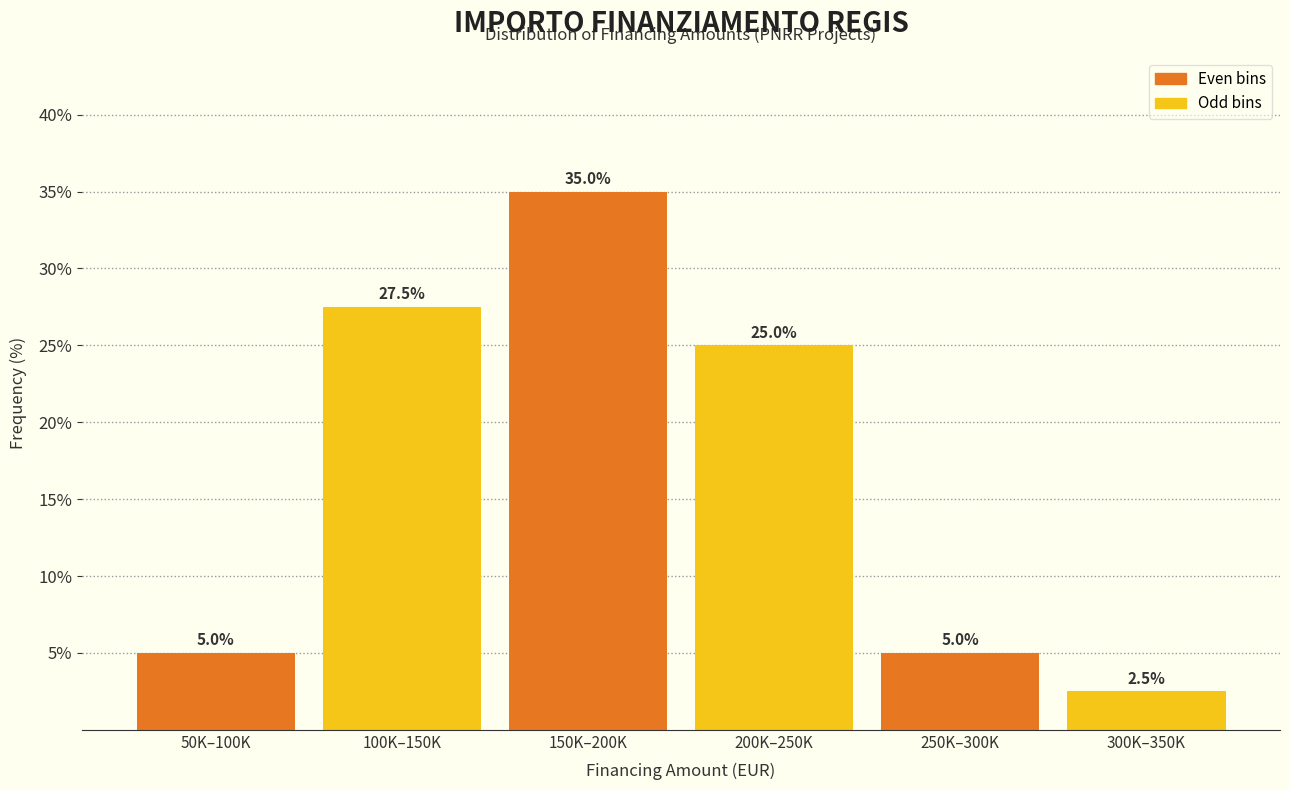

Reading right to left, what are all the values shown in this chart?

2.5	5.0	25.0	35.0	27.5	5.0